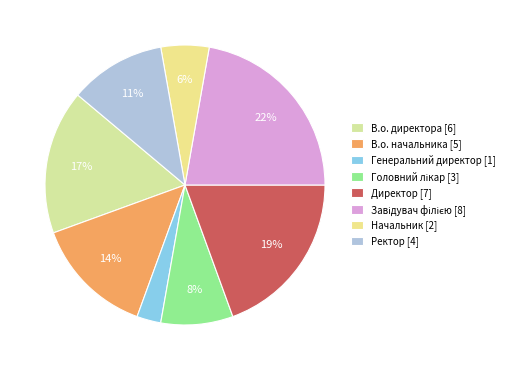

What is the ratio of the value at Ректор to the value at Завідувач філією?

0.5